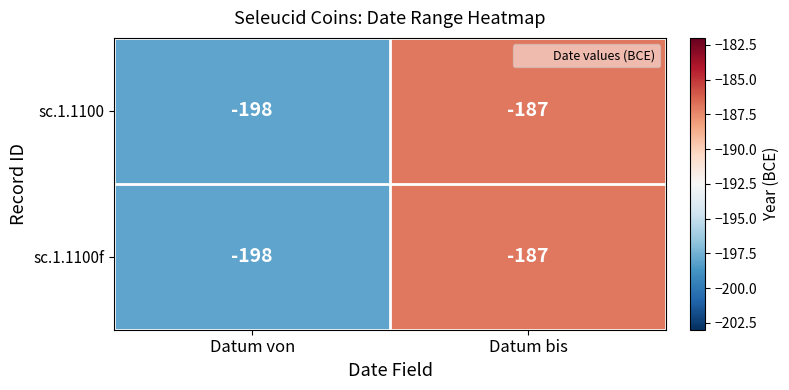

At which category does the chart reach its peak across all series?

Datum bis